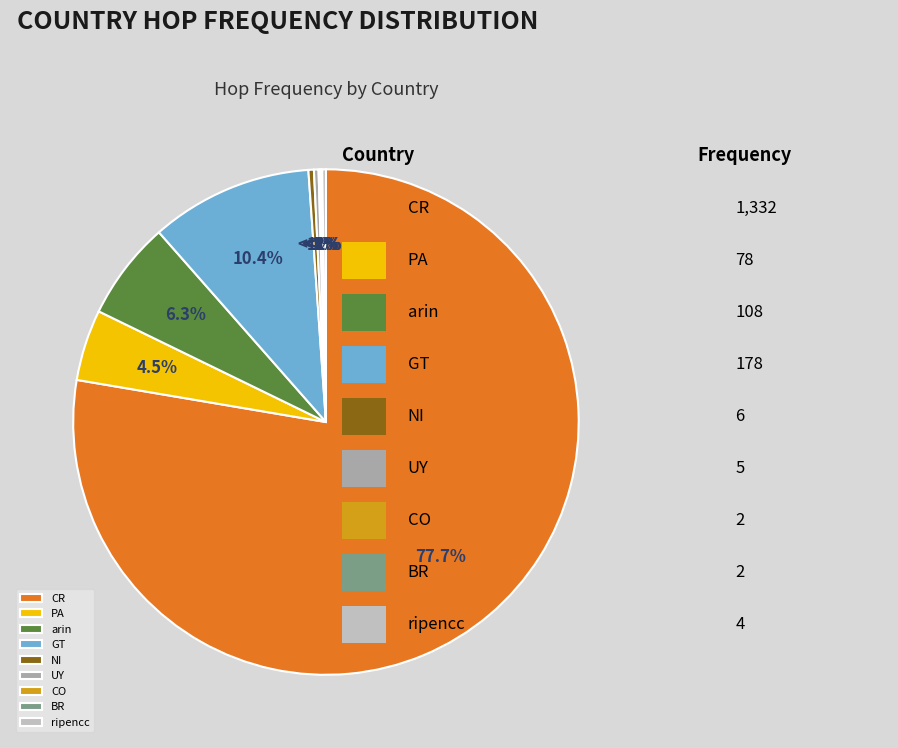

What is the majority slice?

CR